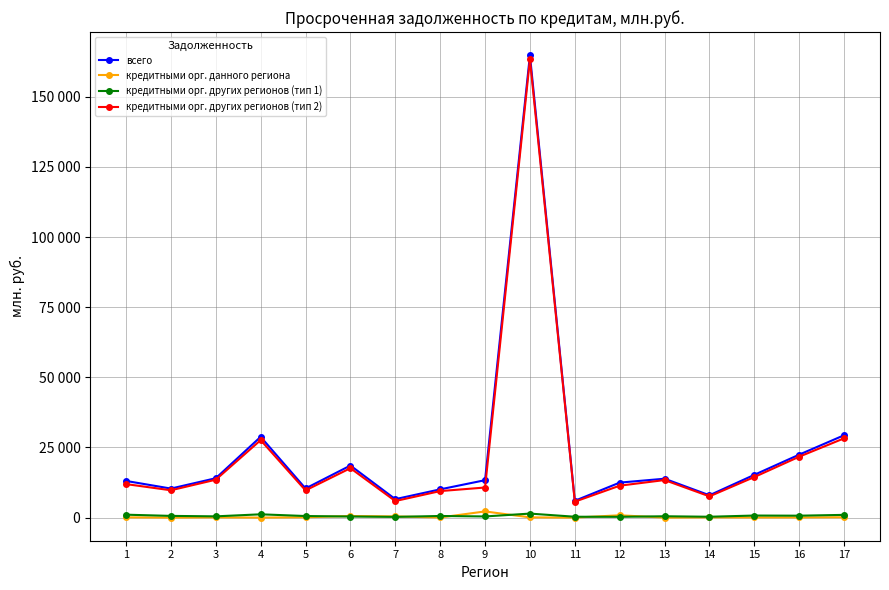

Is this an area chart (filled region under the line)?

No